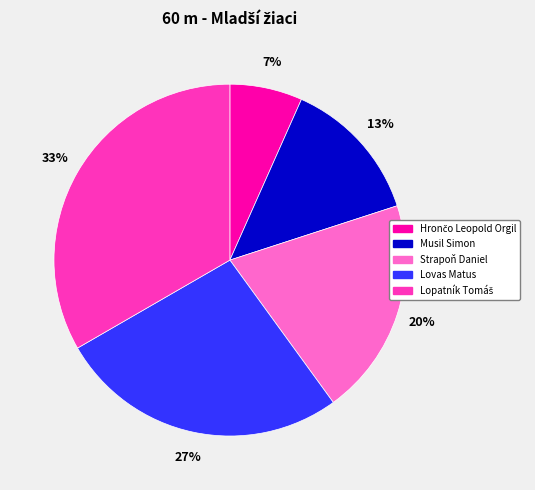

How many segments does this pie chart have?

5